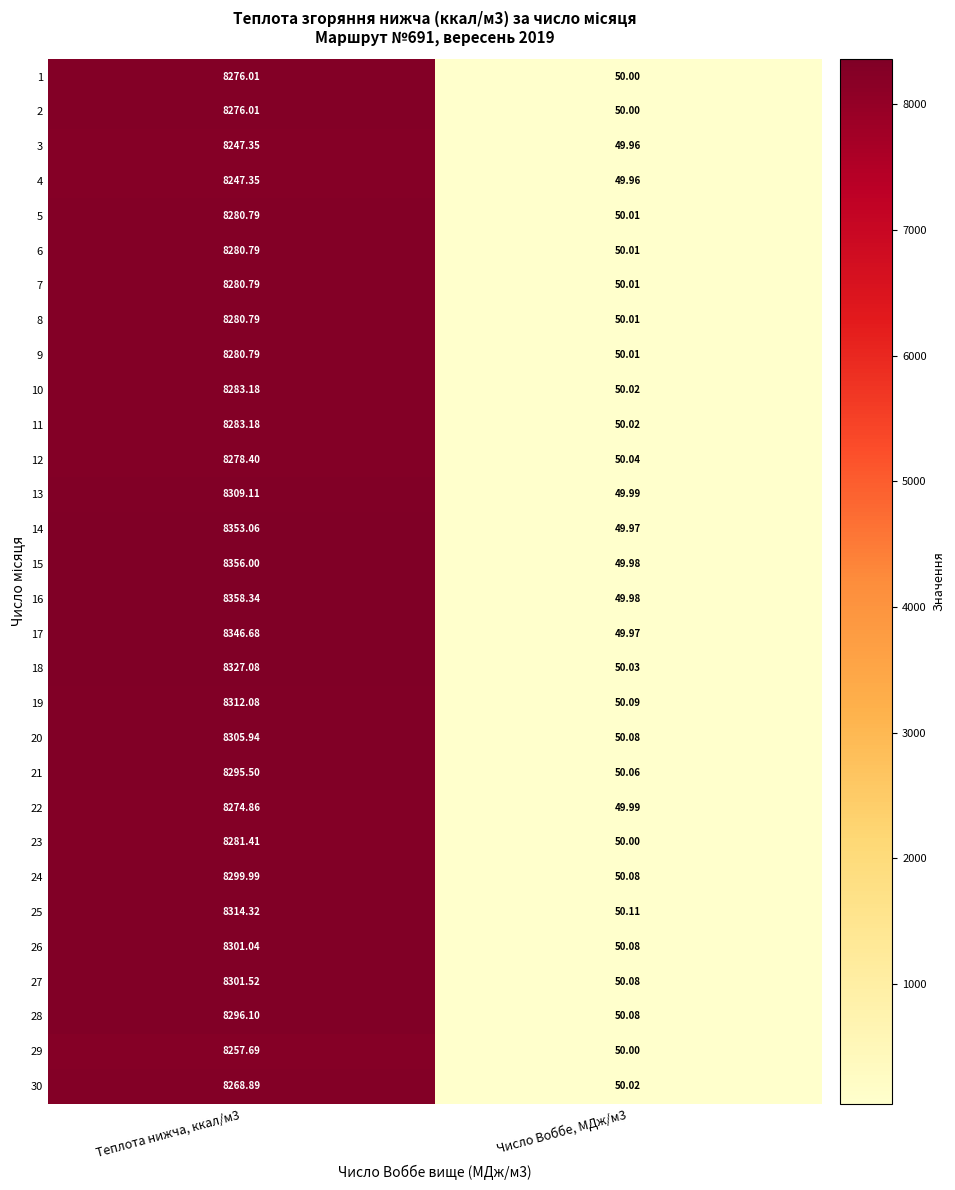

Which label corresponds to the largest value in the chart?

Теплота нижча, ккал/м3